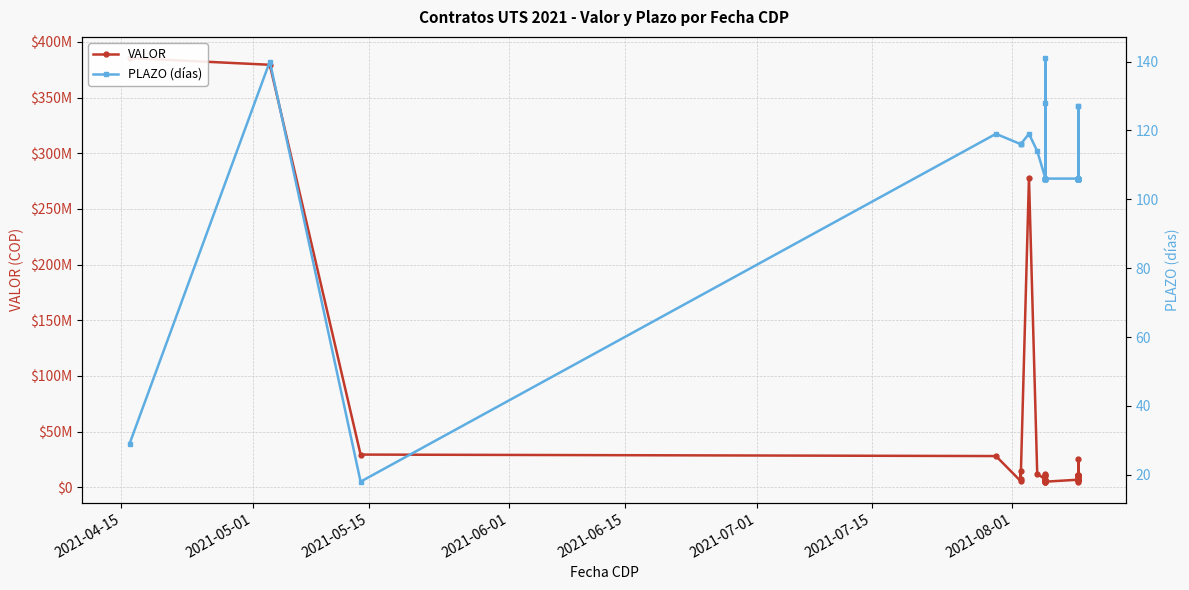

Which series has the largest range (max minus min)?

VALOR